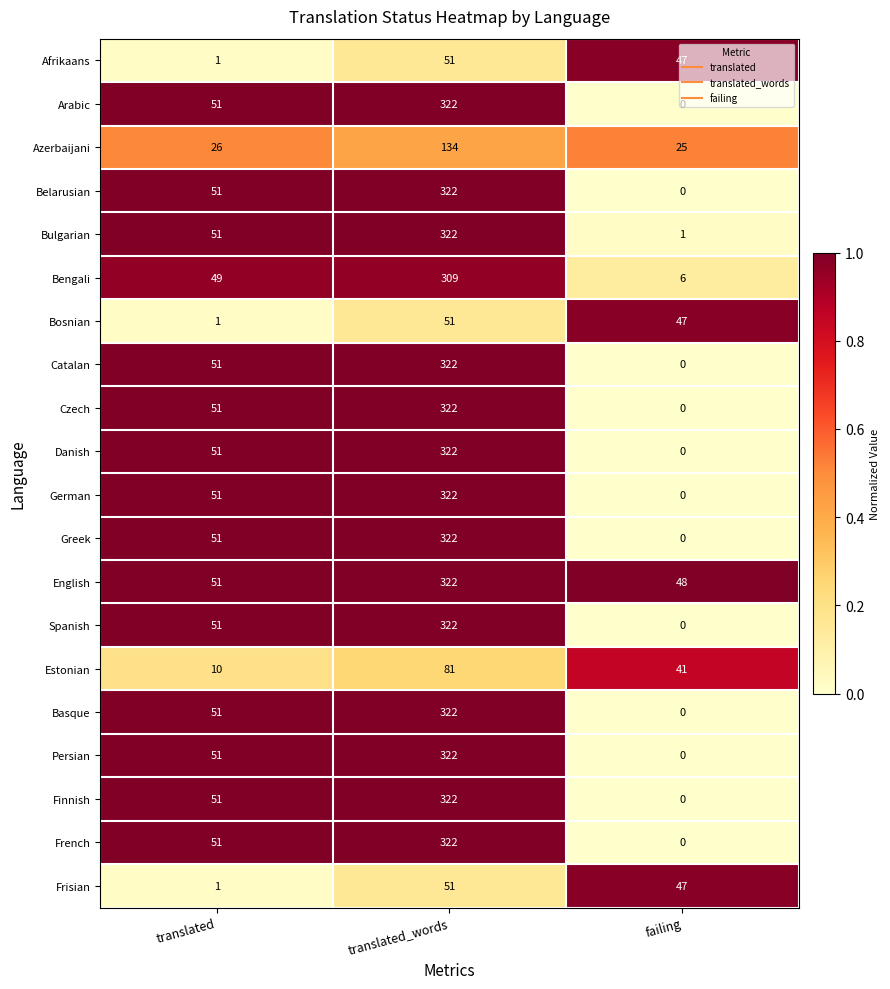

Which label corresponds to the largest value in the chart?

translated_words